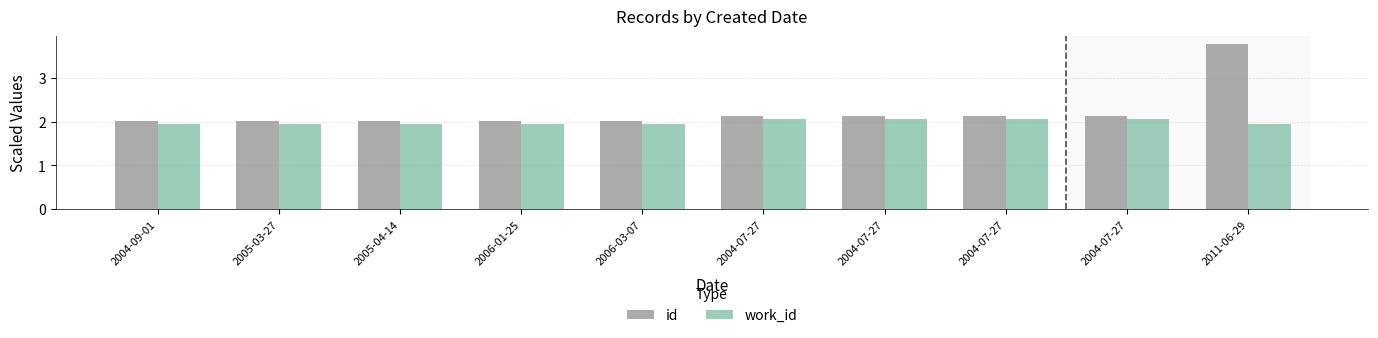

Reading left to right, transcribe all the data shown in this chart.

id: 2.0	2.0	2.0	2.0	2.0	2.1	2.1	2.1	2.1	3.8
work_id: 2.0	2.0	2.0	2.0	2.0	2.1	2.1	2.1	2.1	2.0